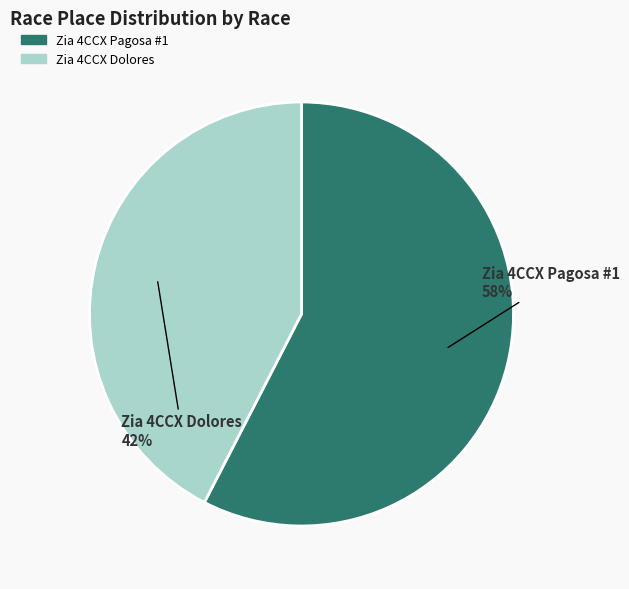

Is there any slice that represents more than half of the pie?

Yes